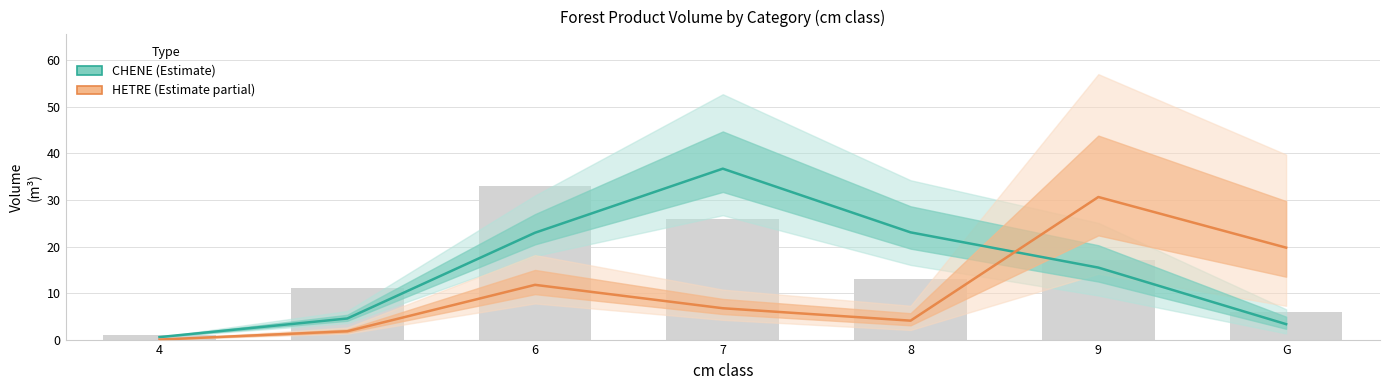

How many groups of bars are there?

7